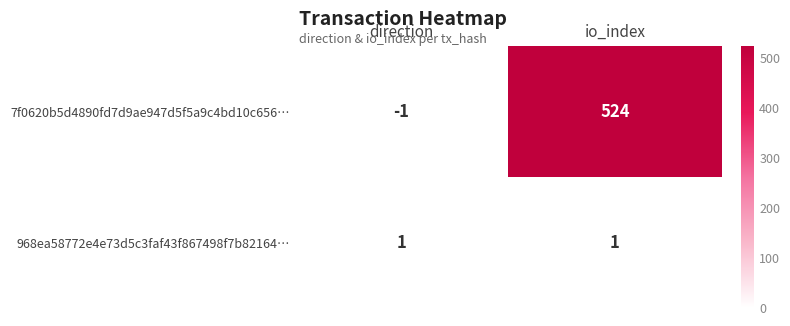

Which series changed the most between direction and io_index?

7f0620b5d4890fd7d9ae947d5f5a9c4bd10c656…